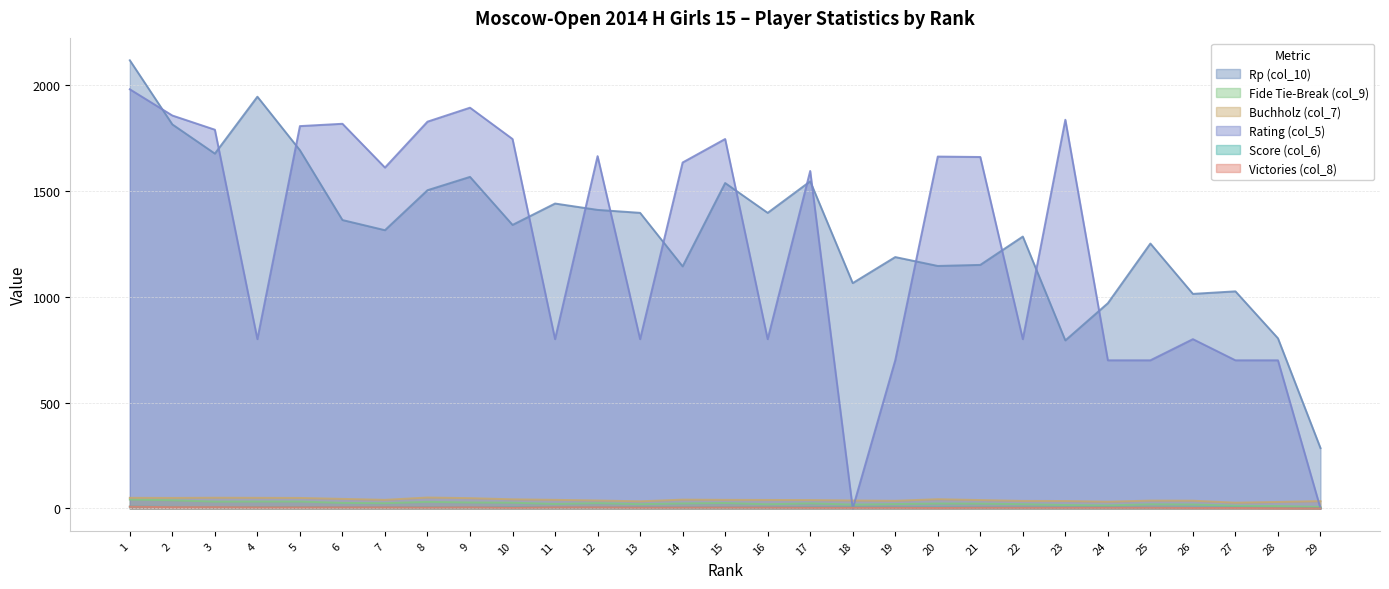

Which series has the widest spread of values?

Rating (col_5)